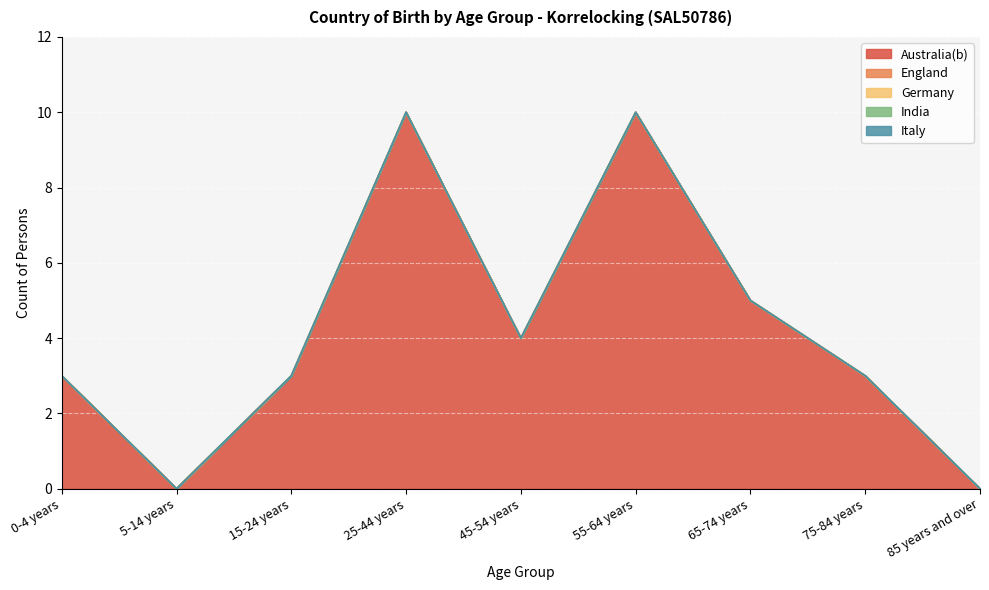

Reading left to right, what are all the values shown in this chart?

Australia(b): 0-4 years=3	5-14 years=0	15-24 years=3	25-44 years=10	45-54 years=4	55-64 years=10	65-74 years=5	75-84 years=3	85 years and over=0
England: 0-4 years=0	5-14 years=0	15-24 years=0	25-44 years=0	45-54 years=0	55-64 years=0	65-74 years=0	75-84 years=0	85 years and over=0
Germany: 0-4 years=0	5-14 years=0	15-24 years=0	25-44 years=0	45-54 years=0	55-64 years=0	65-74 years=0	75-84 years=0	85 years and over=0
India: 0-4 years=0	5-14 years=0	15-24 years=0	25-44 years=0	45-54 years=0	55-64 years=0	65-74 years=0	75-84 years=0	85 years and over=0
Italy: 0-4 years=0	5-14 years=0	15-24 years=0	25-44 years=0	45-54 years=0	55-64 years=0	65-74 years=0	75-84 years=0	85 years and over=0